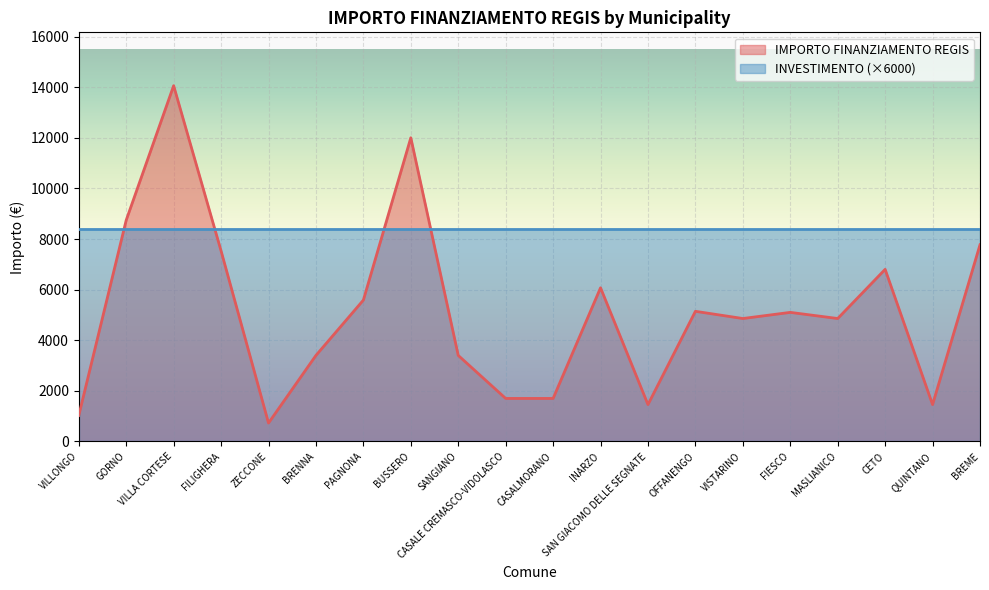

Reading left to right, extract all data points from this chart.

VILLONGO=1029	GORNO=8748	VILLA CORTESE=14063	FILIGHERA=7533	ZECCONE=729	BRENNA=3402	PAGNONA=5589	BUSSERO=12005	SANGIANO=3402	CASALE CREMASCO-VIDOLASCO=1701	CASALMORANO=1701	INARZO=6075	SAN GIACOMO DELLE SEGNATE=1458	OFFANENGO=5145	VISTARINO=4860	FIESCO=5103	MASLIANICO=4860	CETO=6804	QUINTANO=1458	BREME=7776